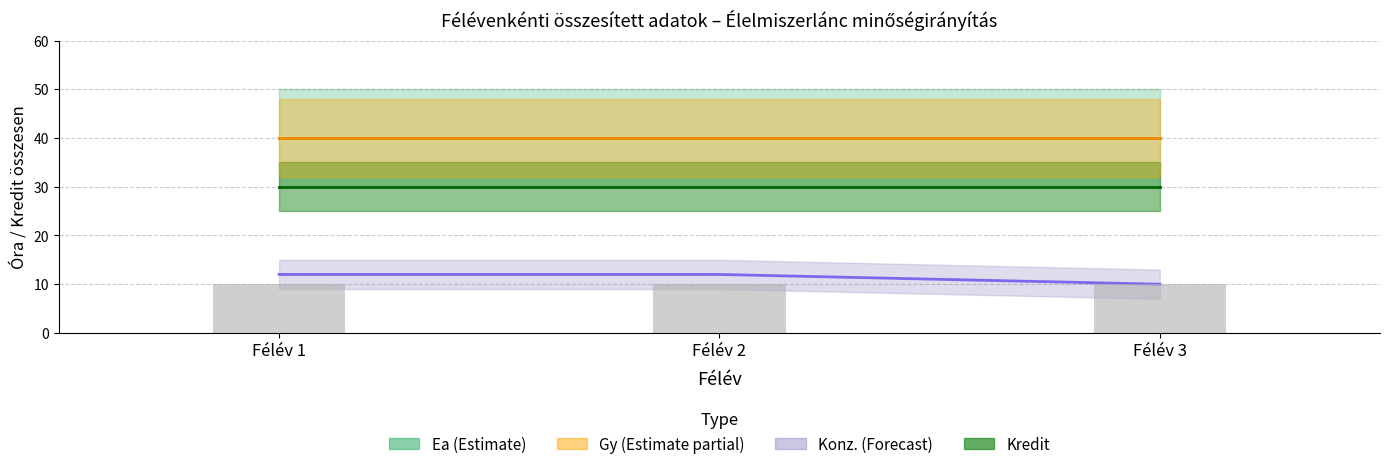

At how many categories does at least one series exceed 1?

3